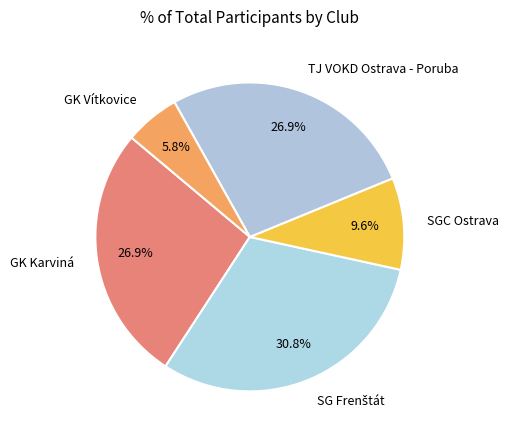

What is the ratio of the value at TJ VOKD Ostrava - Poruba to the value at GK Karviná?

1.0